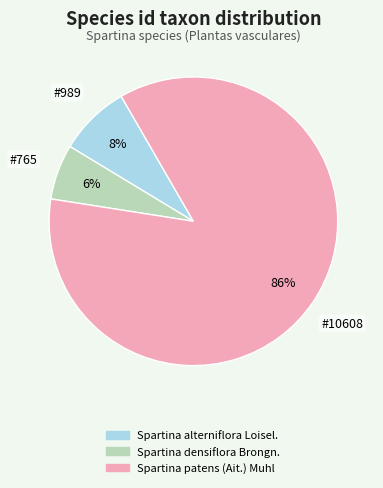

Is Spartina patens (Ait.) Muhl the majority of the pie?

Yes